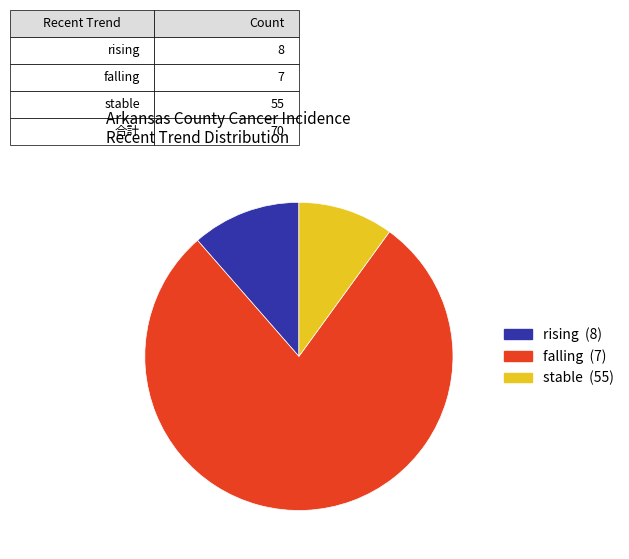

Does any single category account for the majority?

Yes